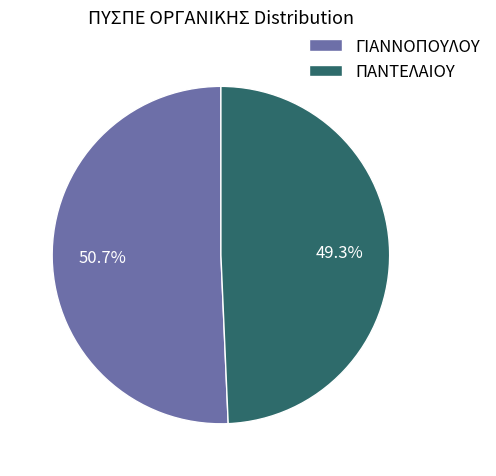

To the nearest percent, what percentage of the pie is ΓΙΑΝΝΟΠΟΥΛΟΥ?

51%